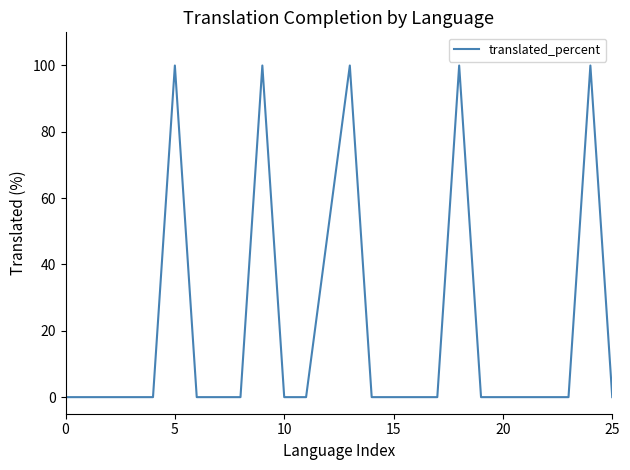

What is the difference between the maximum and minimum values?

100